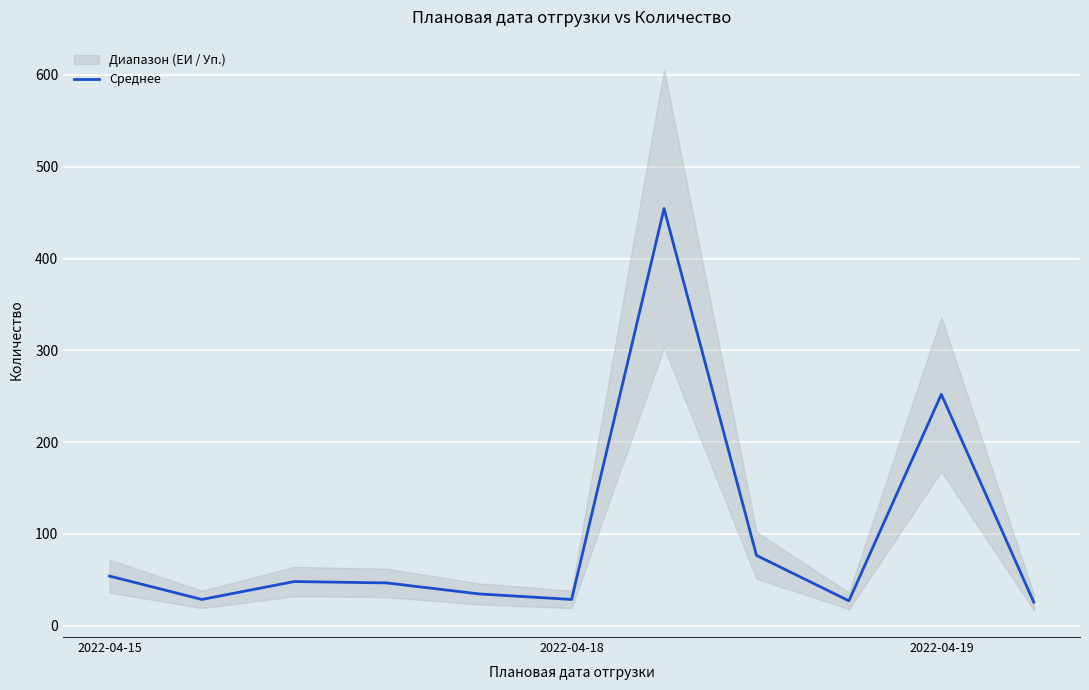

What is the maximum value for Среднее?

454.5